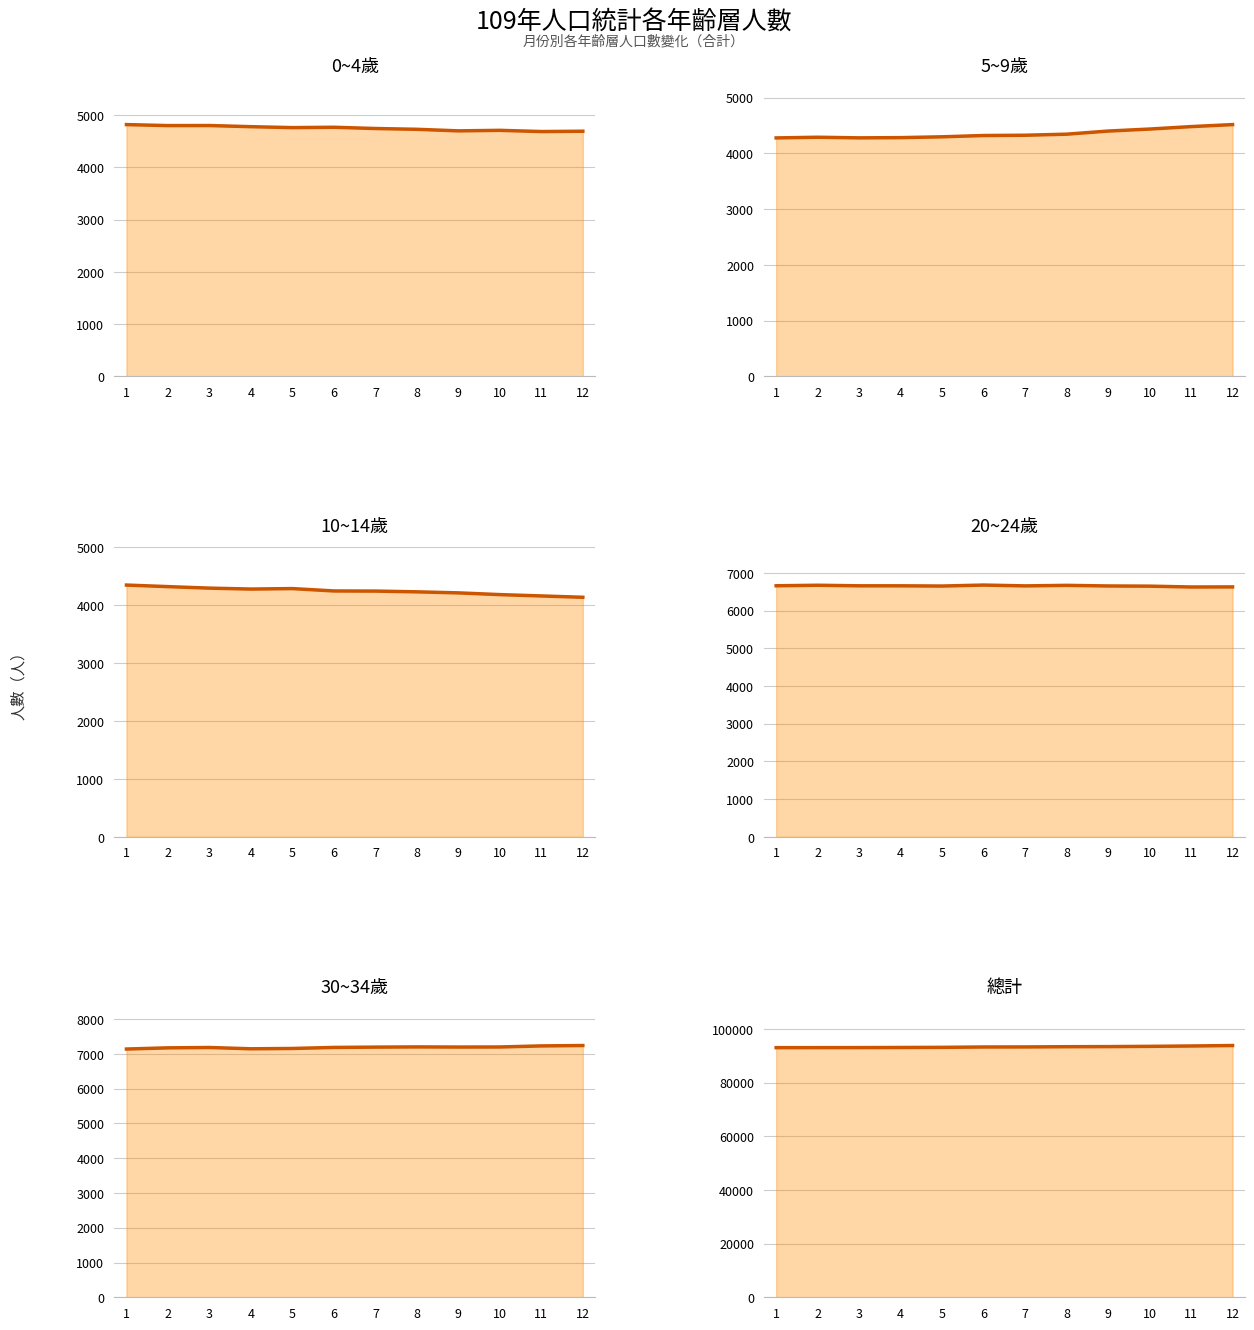

Reading right to left, list all the values displayed in this chart.

0~4歲: 12=4691	11=4685	10=4708	9=4698	8=4728	7=4743	6=4767	5=4760	4=4778	3=4800	2=4799	1=4818
5~9歲: 12=4517	11=4481	10=4437	9=4401	8=4345	7=4326	6=4321	5=4298	4=4283	3=4279	2=4290	1=4278
10~14歲: 12=4137	11=4160	10=4183	9=4213	8=4231	7=4244	6=4246	5=4287	4=4279	3=4295	2=4321	1=4348
20~24歲: 12=6626	11=6624	10=6646	9=6651	8=6667	7=6653	6=6675	5=6649	4=6655	3=6655	2=6670	1=6656
30~34歲: 12=7241	11=7230	10=7199	9=7197	8=7201	7=7195	6=7186	5=7156	4=7147	3=7184	2=7174	1=7140
總計: 12=93887	11=93714	10=93578	9=93482	8=93445	7=93361	6=93341	5=93205	4=93151	3=93113	2=93101	1=93087